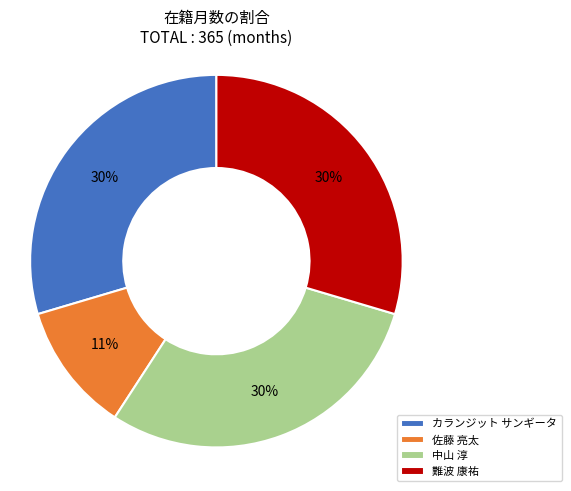

To the nearest percent, what portion does カランジット サンギータ represent?

30%